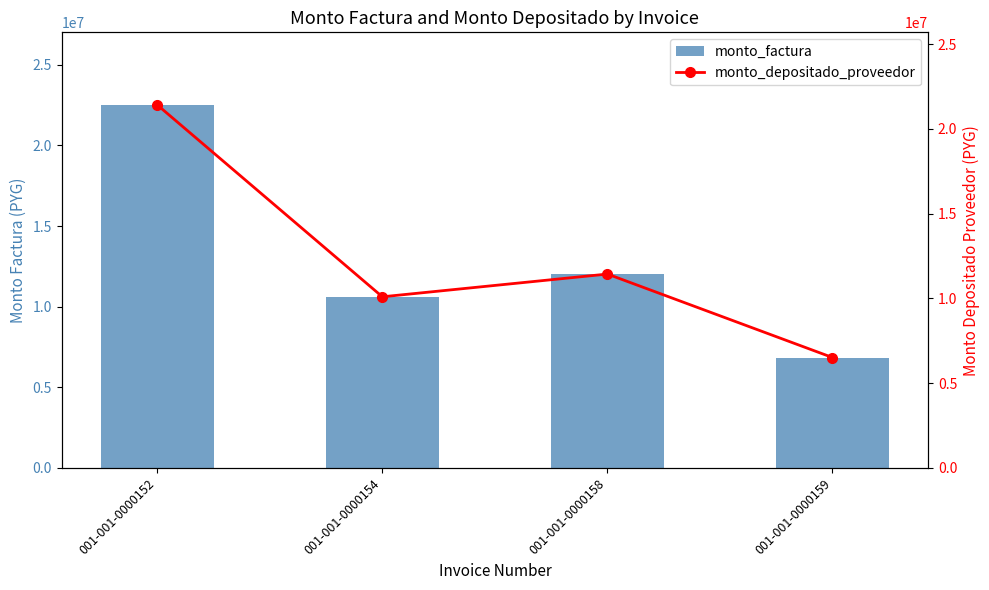

At which category is the sum across all series the highest?

001-001-0000152